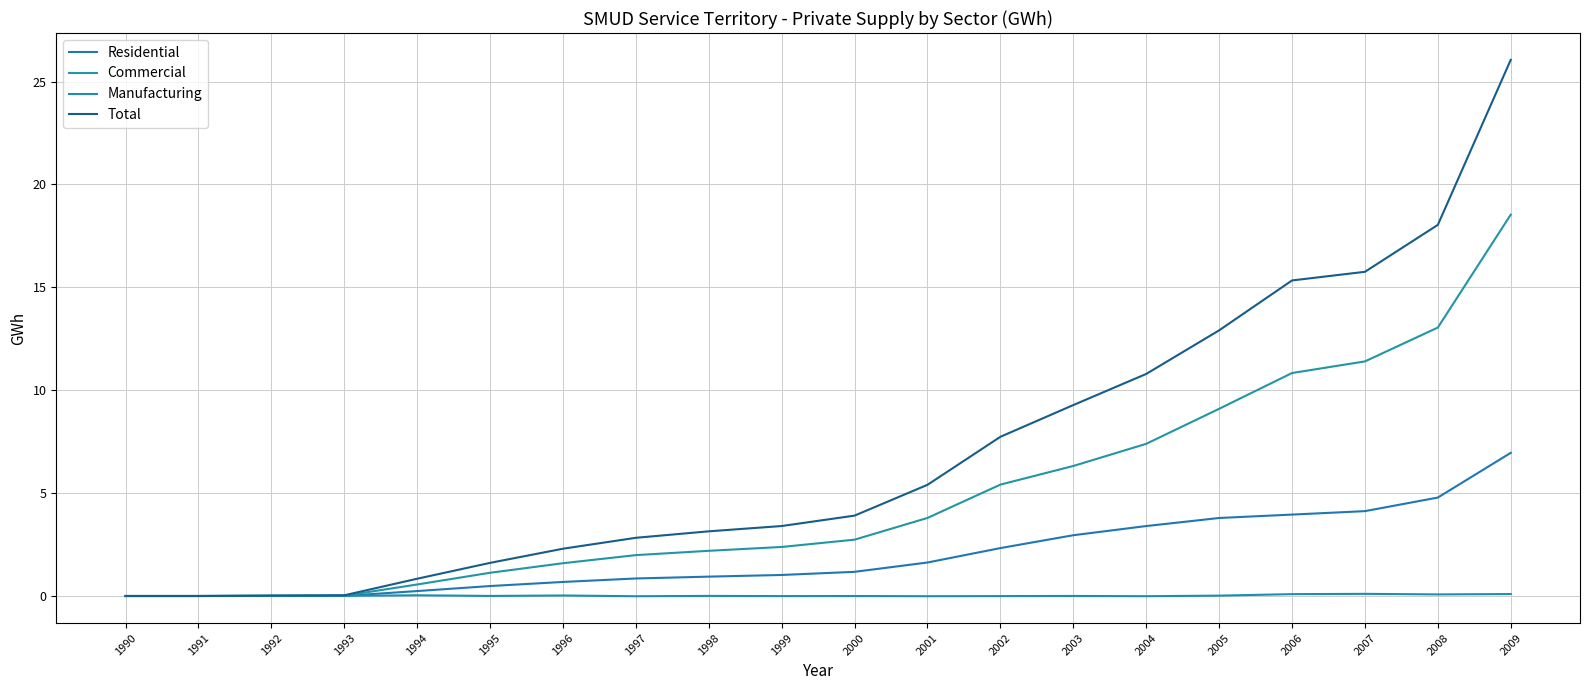

Between 2006 and 2007, which is larger?

2007